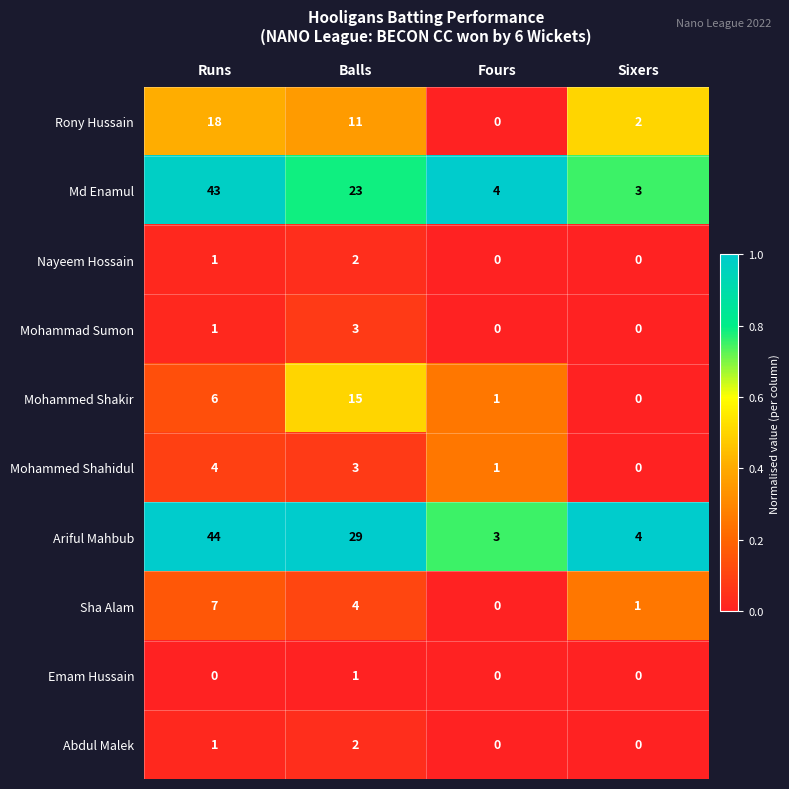

At which label does Ariful Mahbub first exceed 29?

Runs